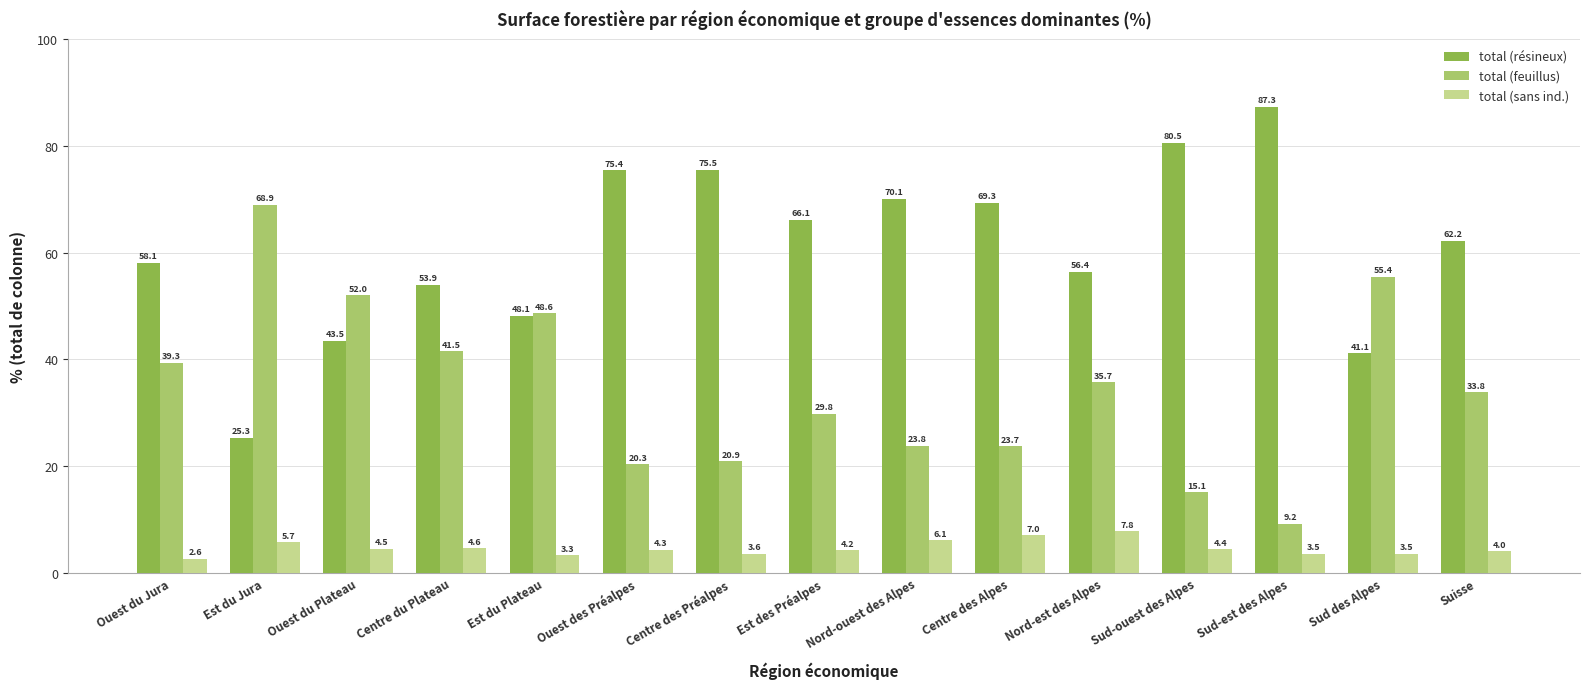

At which category is the sum across all series the highest?

Est des Préalpes